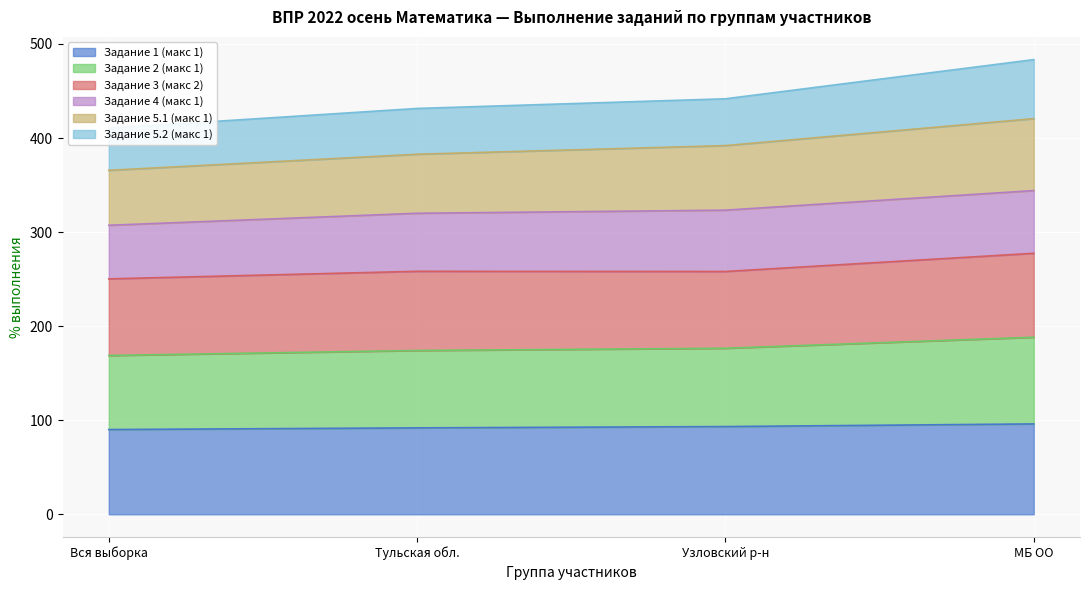

Is it true that Задание 1 (макс 1) equals 160.2 at Узловский р-н?

False